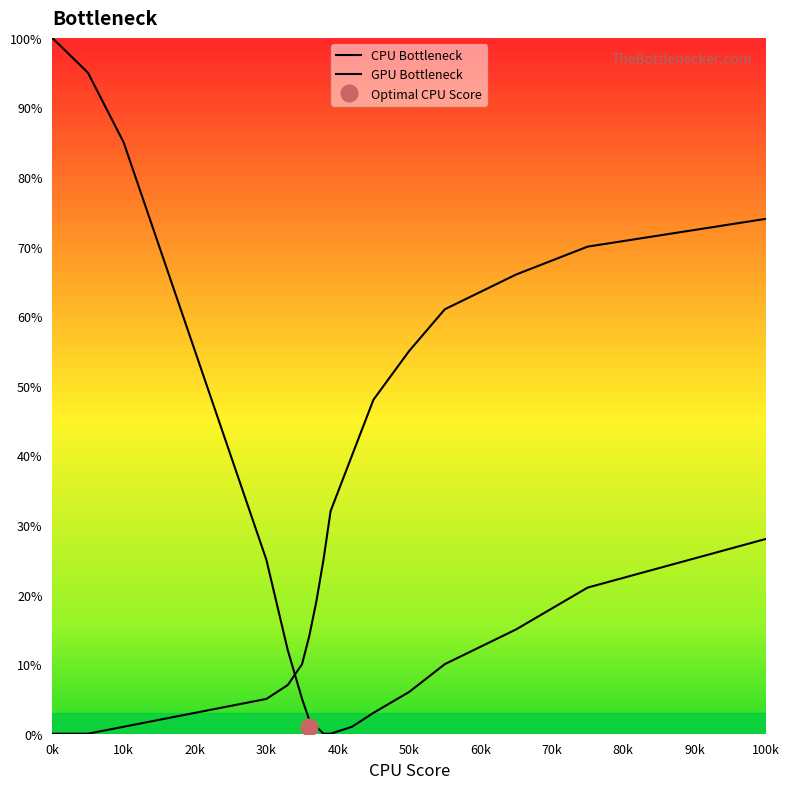

How many times do GPU Bottleneck and CPU Bottleneck cross each other?

1